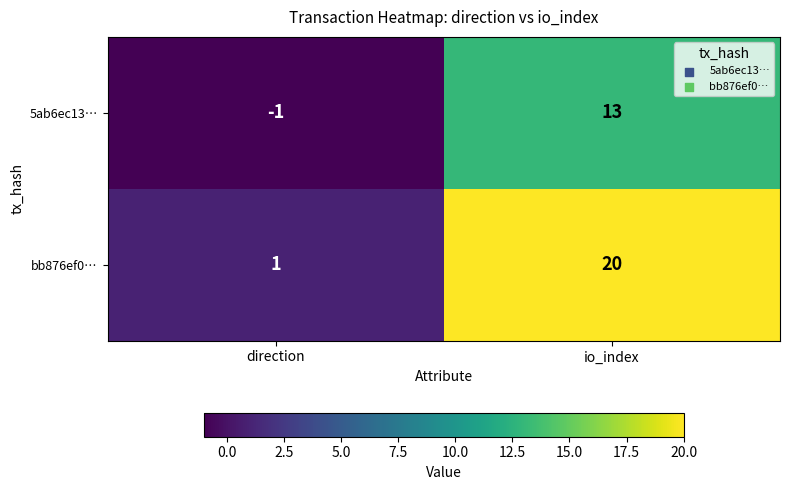

What is the difference between the maximum and minimum values in the 5ab6ec13… series?

14